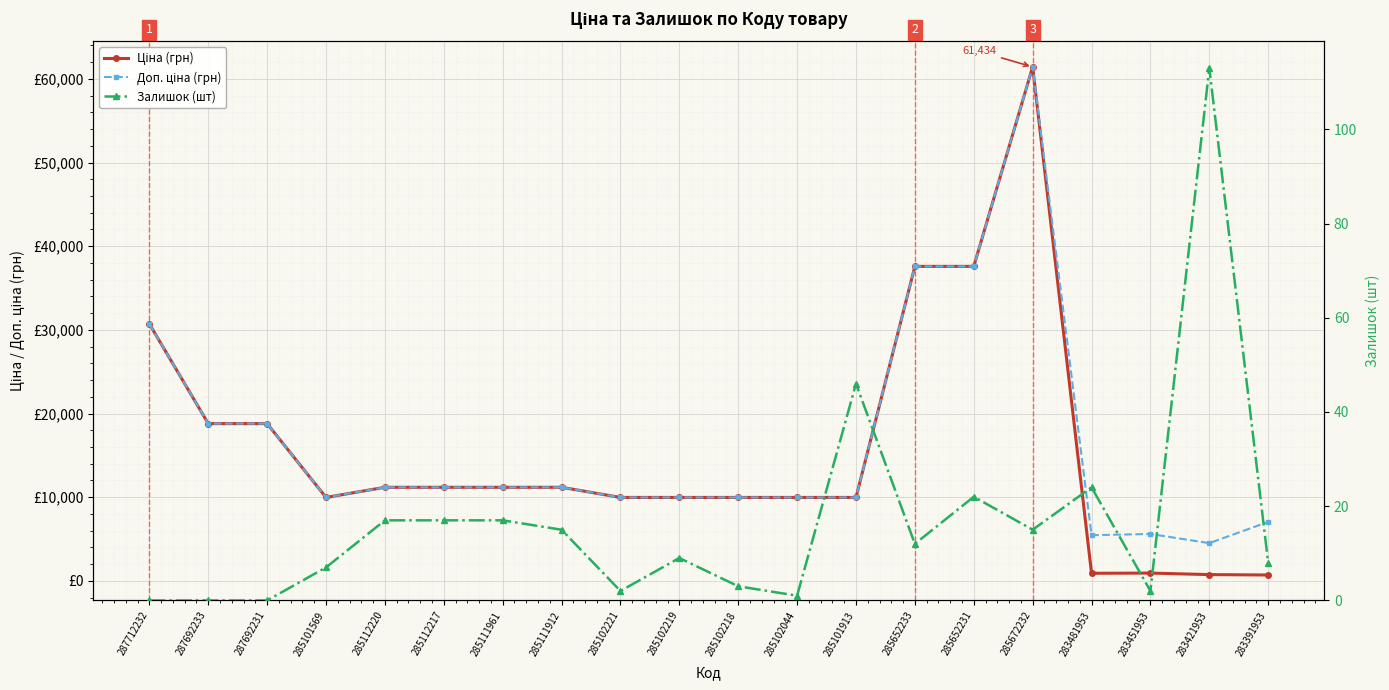

What position from the right is 287692233?

19